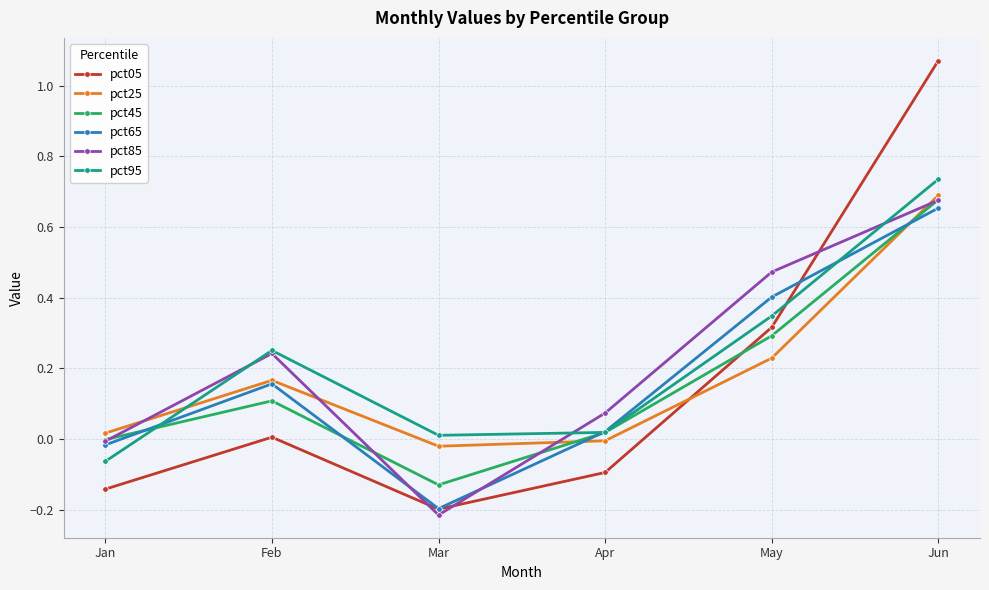

Which series has the widest spread of values?

pct05